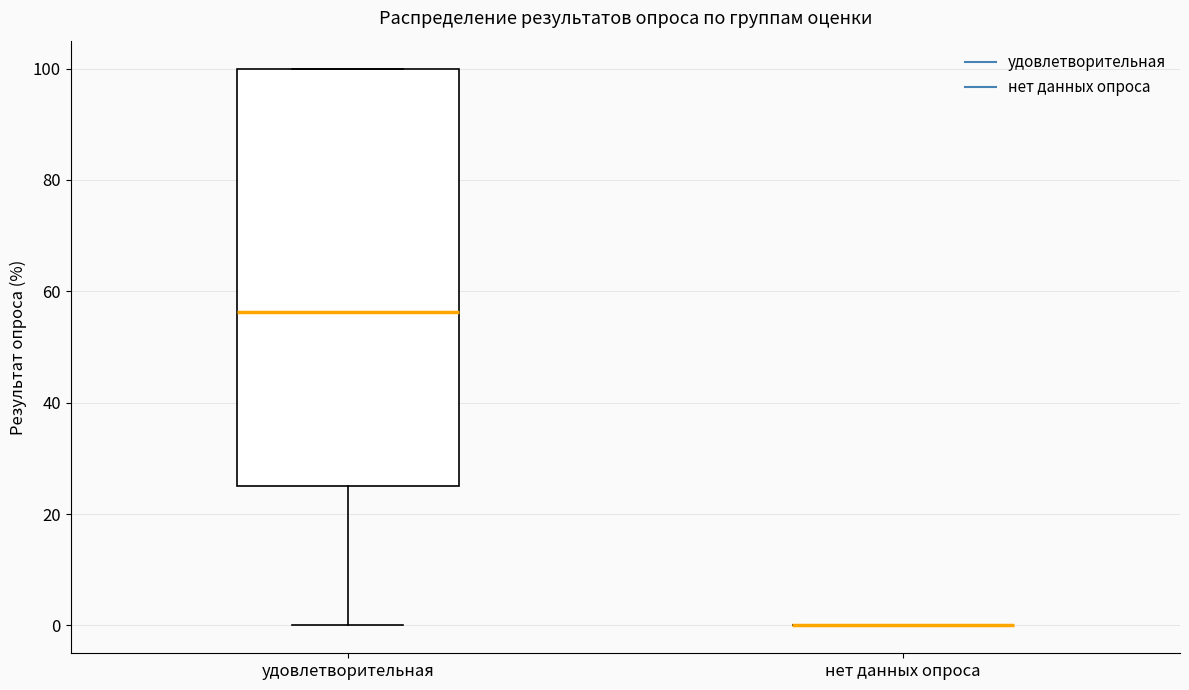

Reading left to right, read every box against the y-axis: the position of its median line, the range the box covers, and the ends of its whiskers. The values are not printed on the chart, so give them approximately, as read against the axis.

удовлетворительная: median 56, box 24 to 100, whiskers 0 to 100
нет данных опроса: box collapsed to a line at 0, whiskers 0 to 0